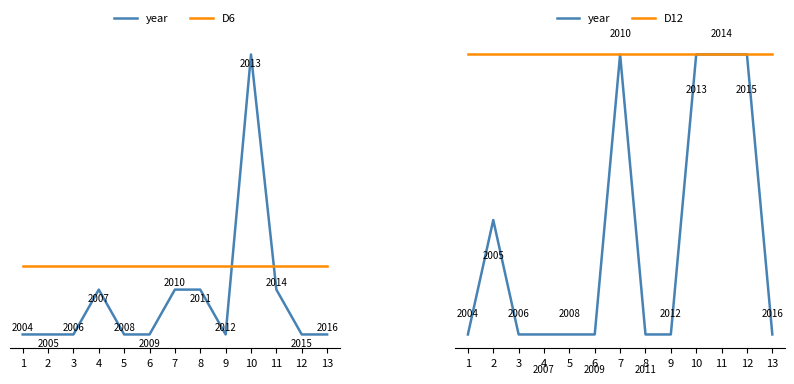

List the series in order of their peak value, highest first.

year, D12, D6